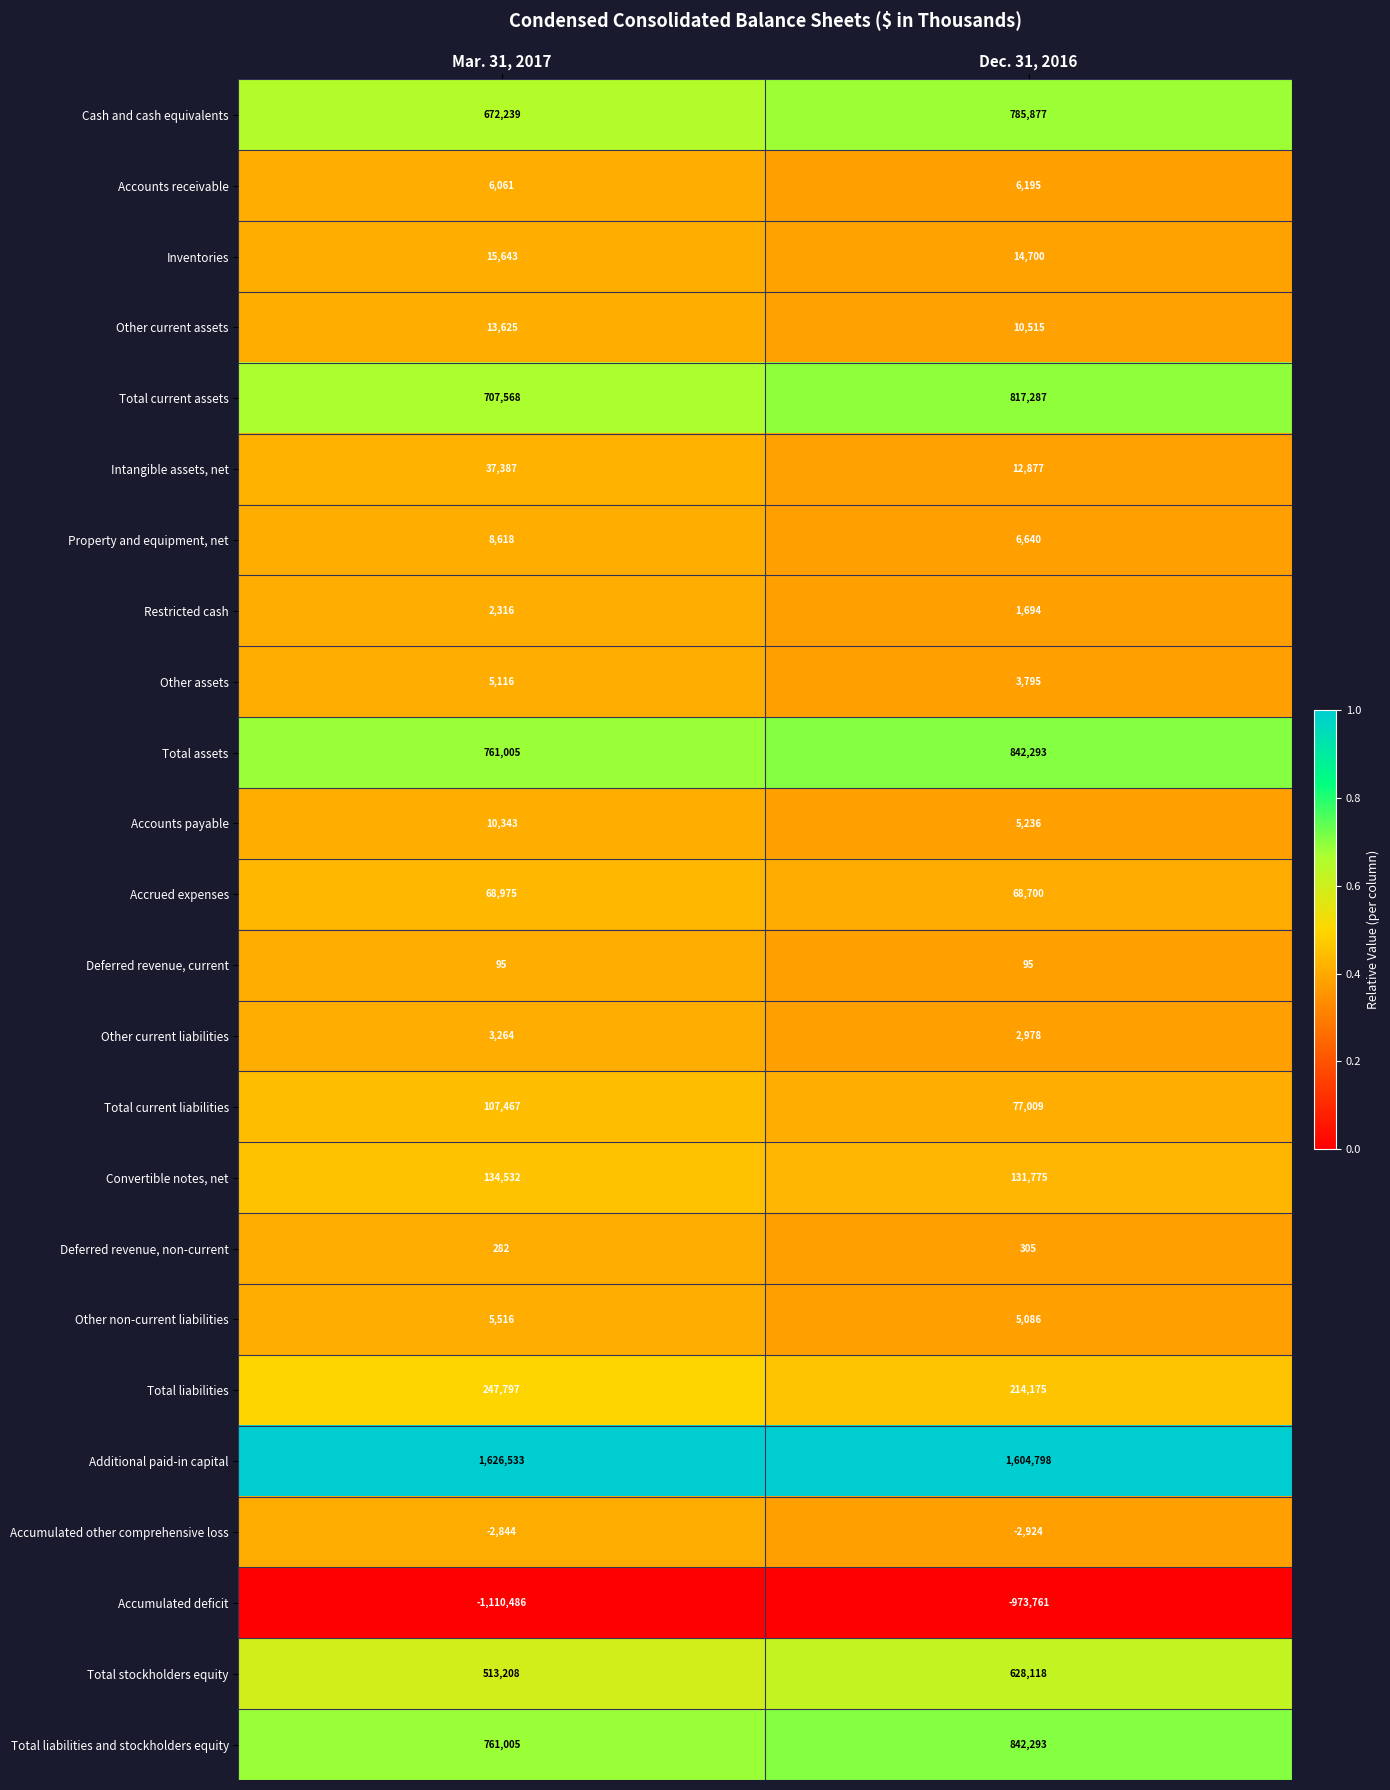

At which label does Other assets reach its peak?

Mar. 31, 2017